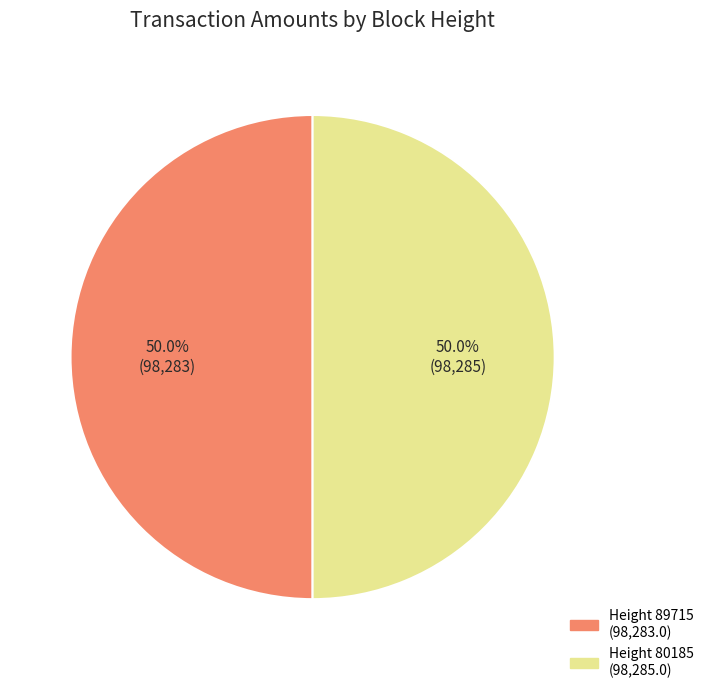

To the nearest percent, what is the average slice percentage?

50%